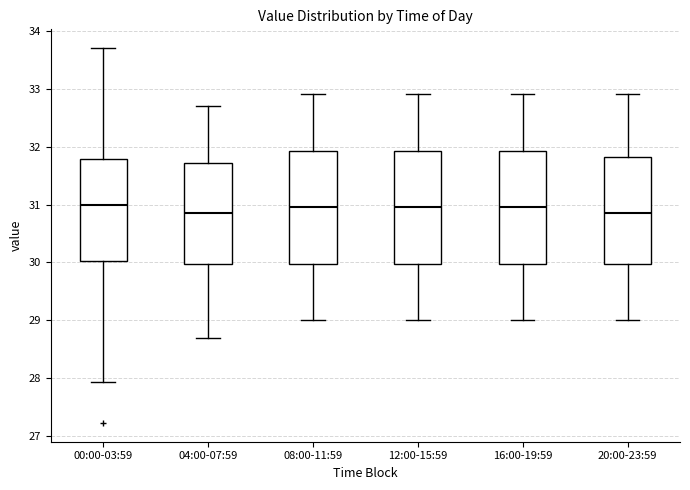

Where does the median line of the box for 08:00-11:59 sit on the y-axis? The values are not printed on the chart, so give them approximately, as read against the axis.

31.0